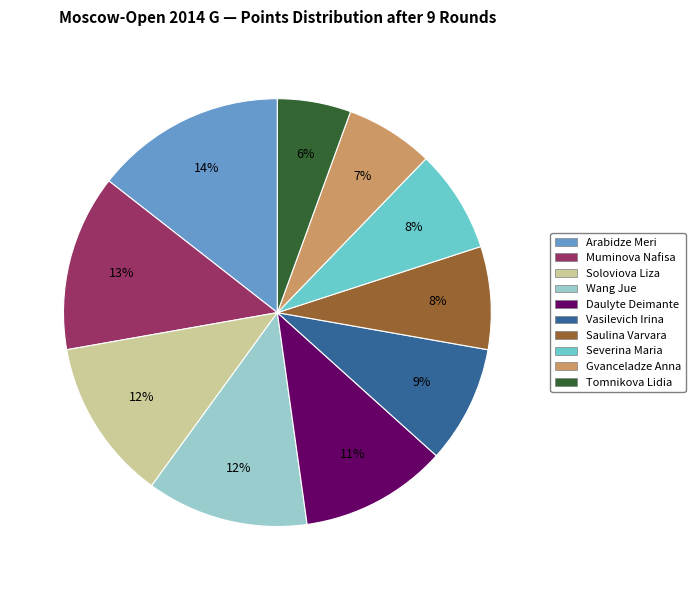

Is it true that Daulyte Deimante is 11% of the pie?

True